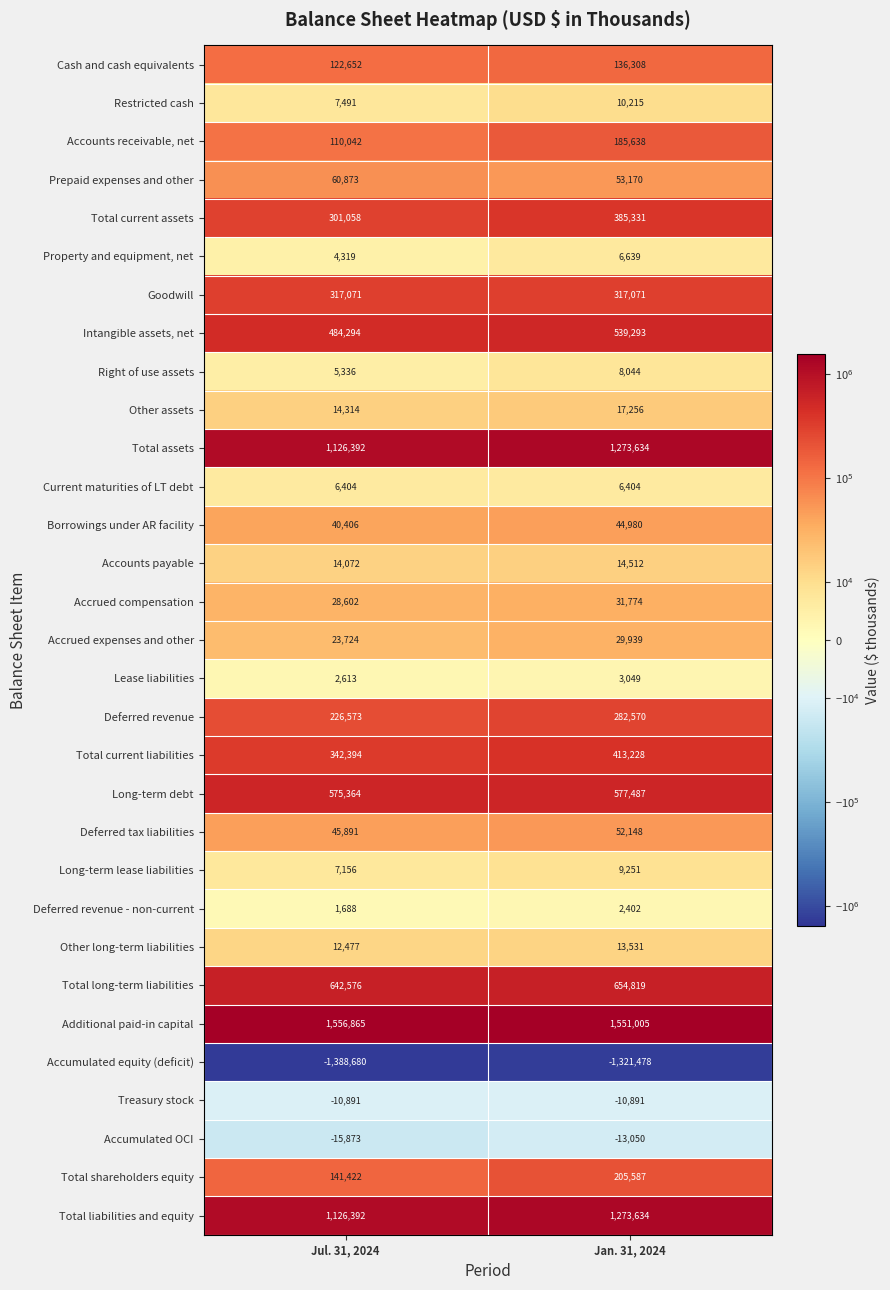

What is the difference between the highest and lowest values at Jul. 31, 2024?

2945545